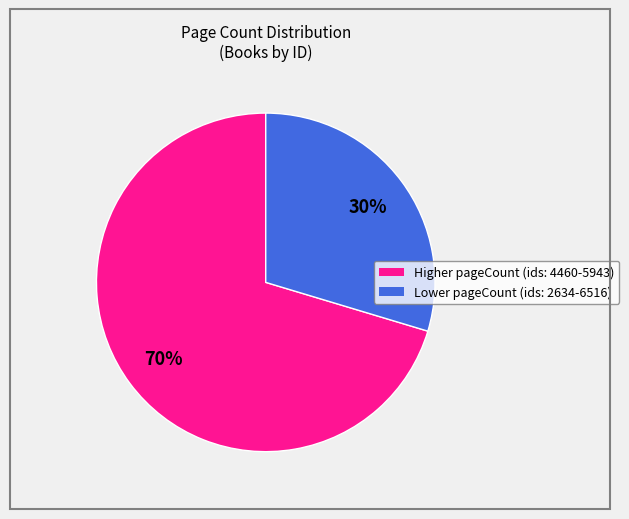

How many segments does this pie chart have?

2